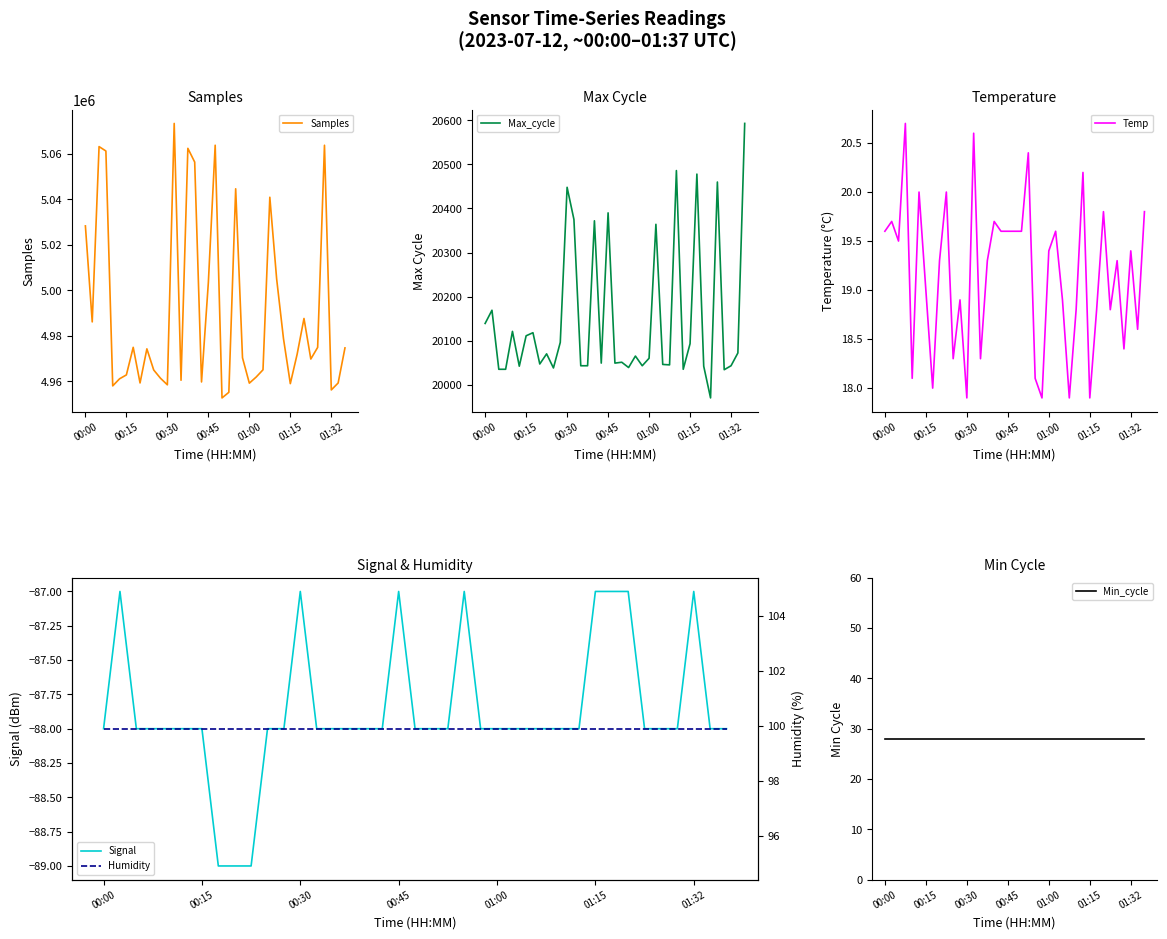

How many lines are shown in the chart?

6